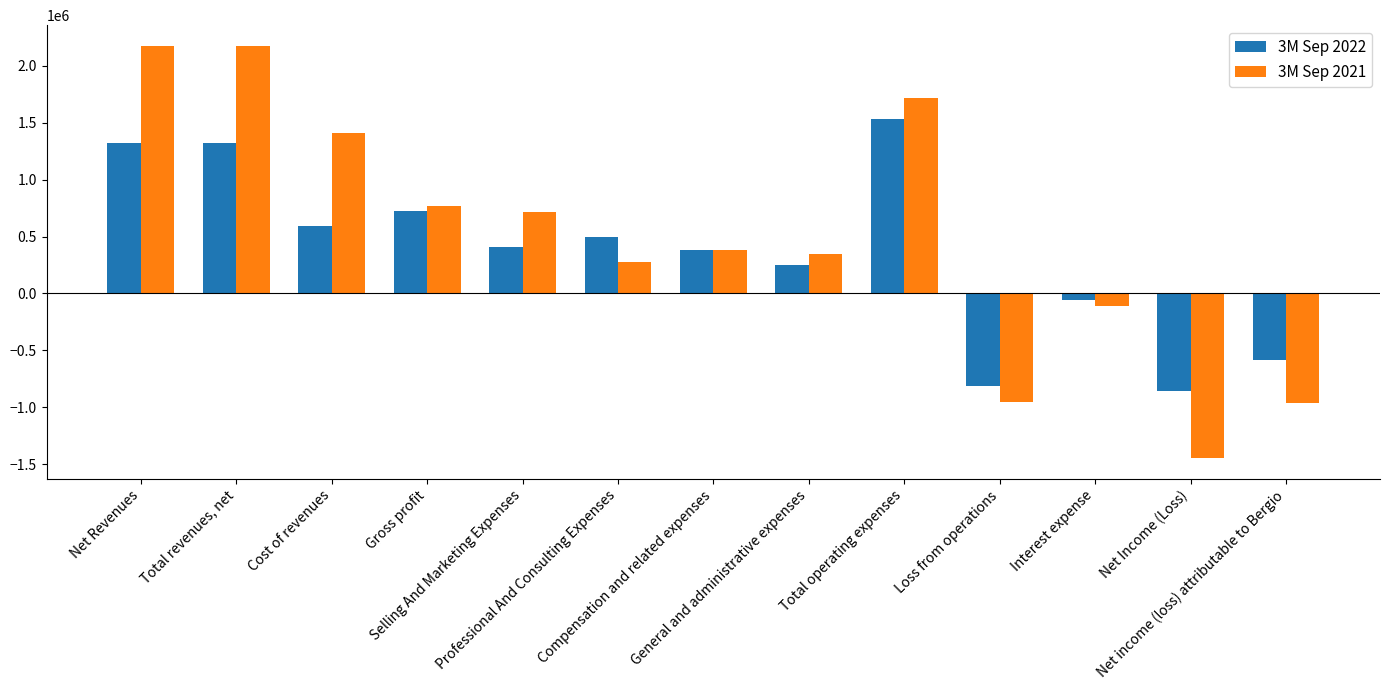

How many positive values does the 3M Sep 2022 series have?

9